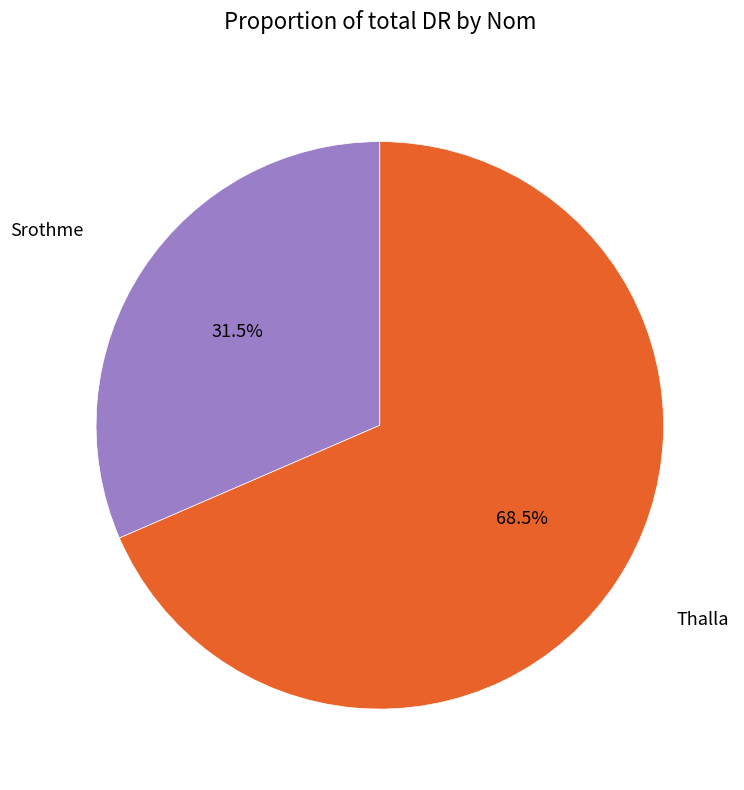

How many segments does this pie chart have?

2